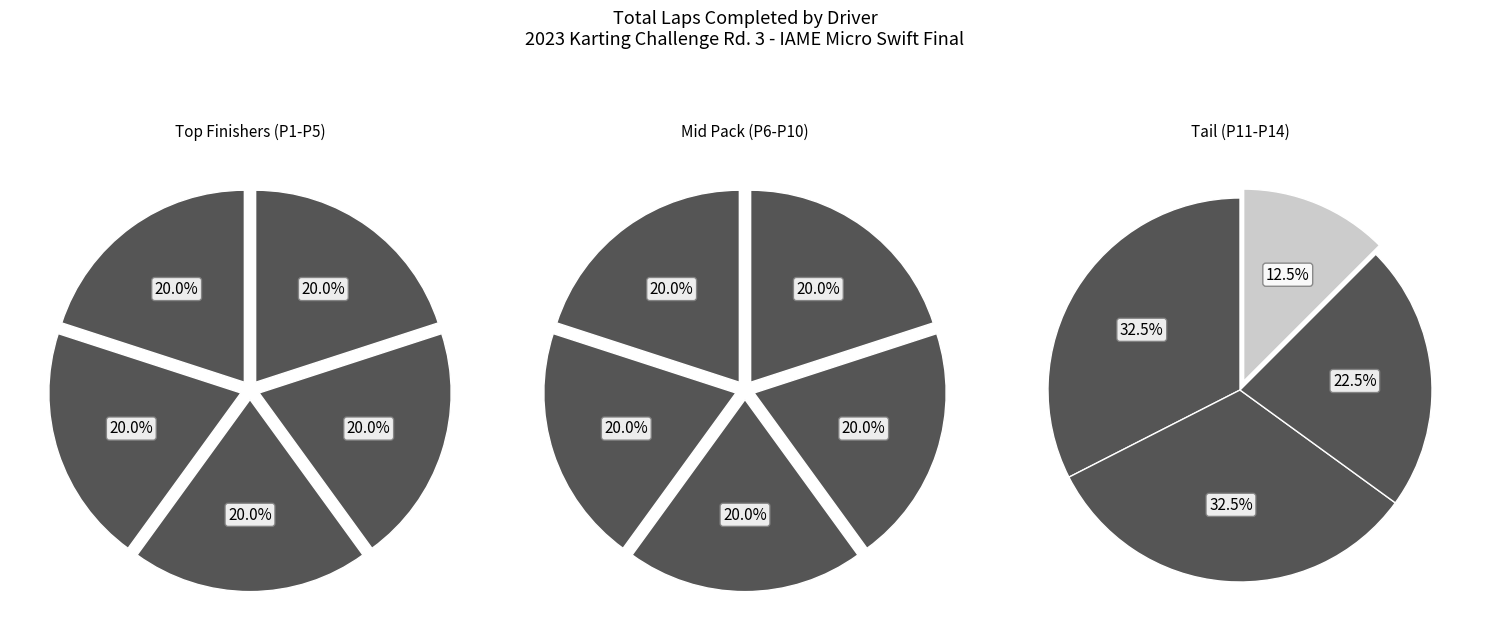

The Josh Bergman slice represents 21% of the pie. True or false?

False